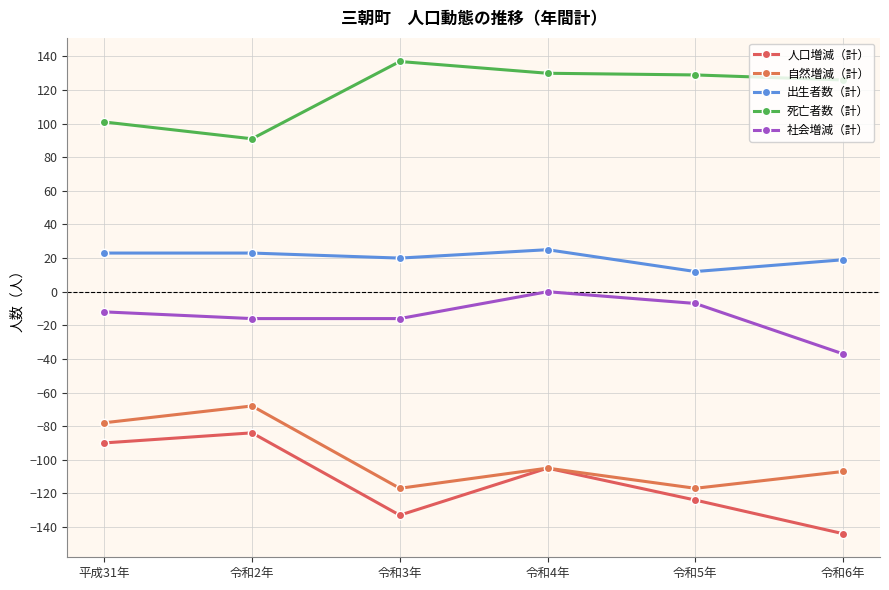

What is the spread (max minus min) of values at 令和4年?

235